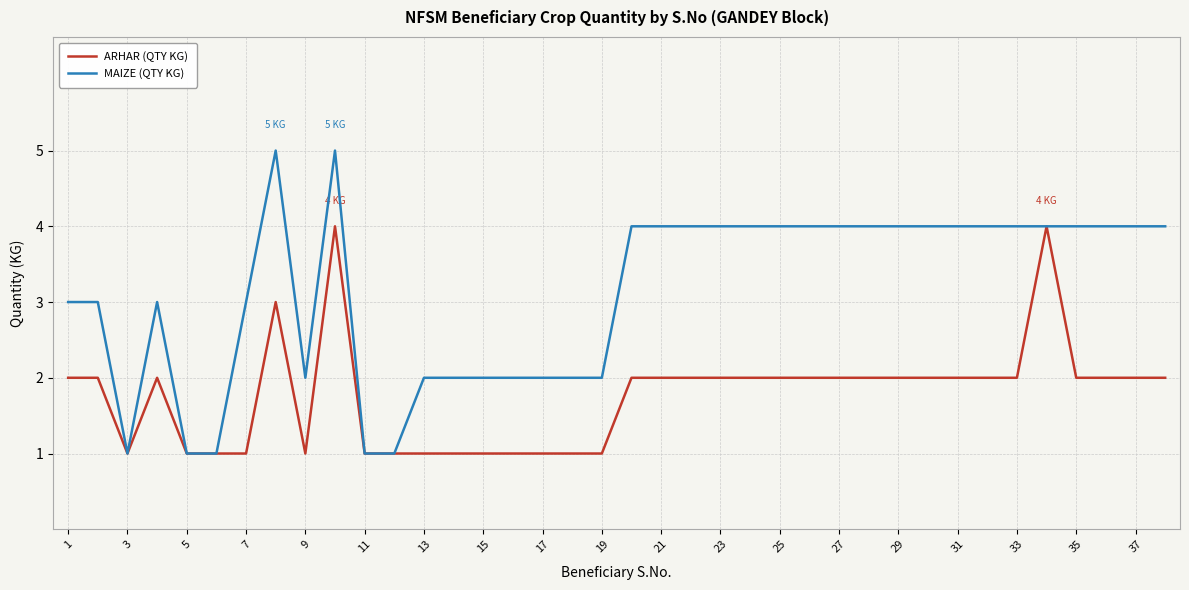

List the series in order of their overall mean, lowest first.

ARHAR (QTY KG), MAIZE (QTY KG)